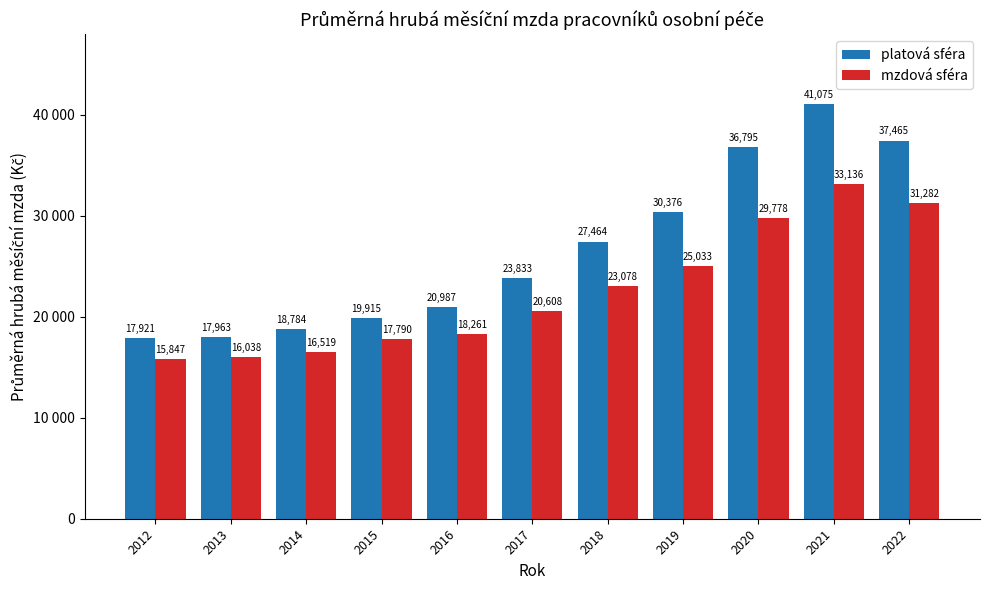

Is the value of platová sféra at 2019 greater than the value of mzdová sféra at 2016?

Yes